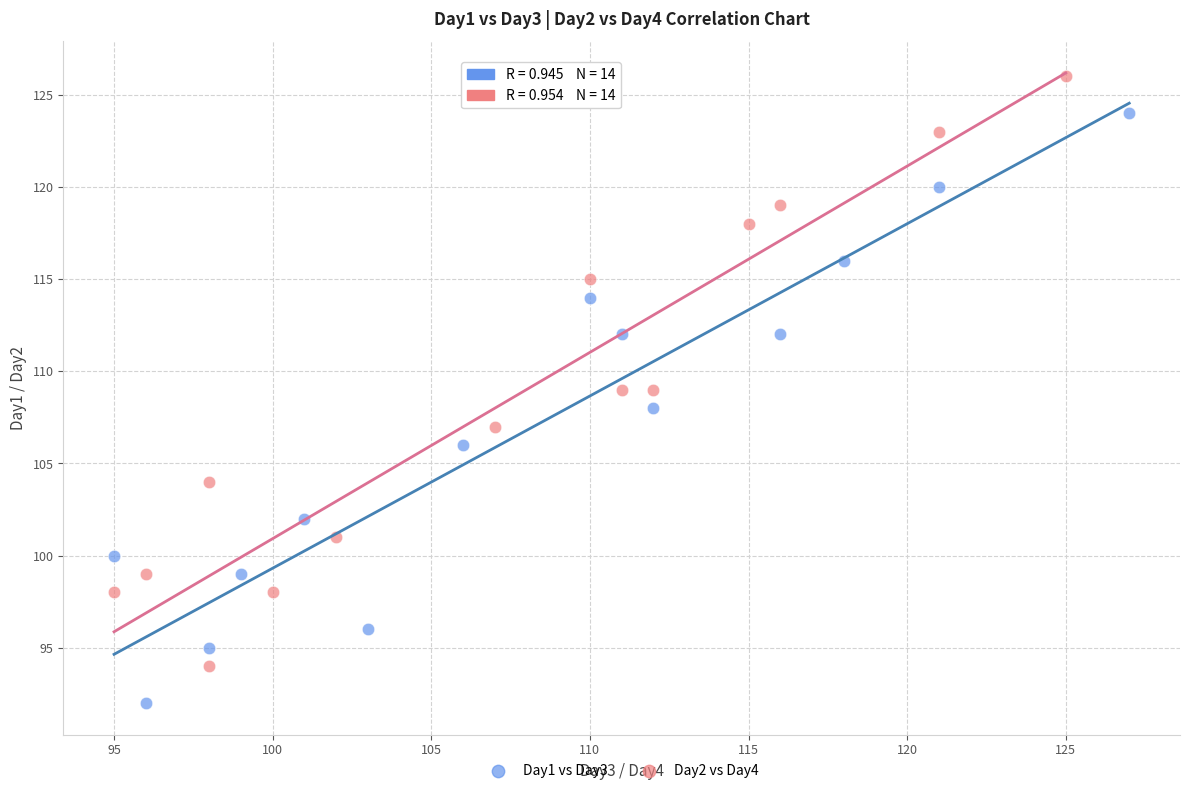

Which series reaches the maximum Y coordinate?

Day2 vs Day4